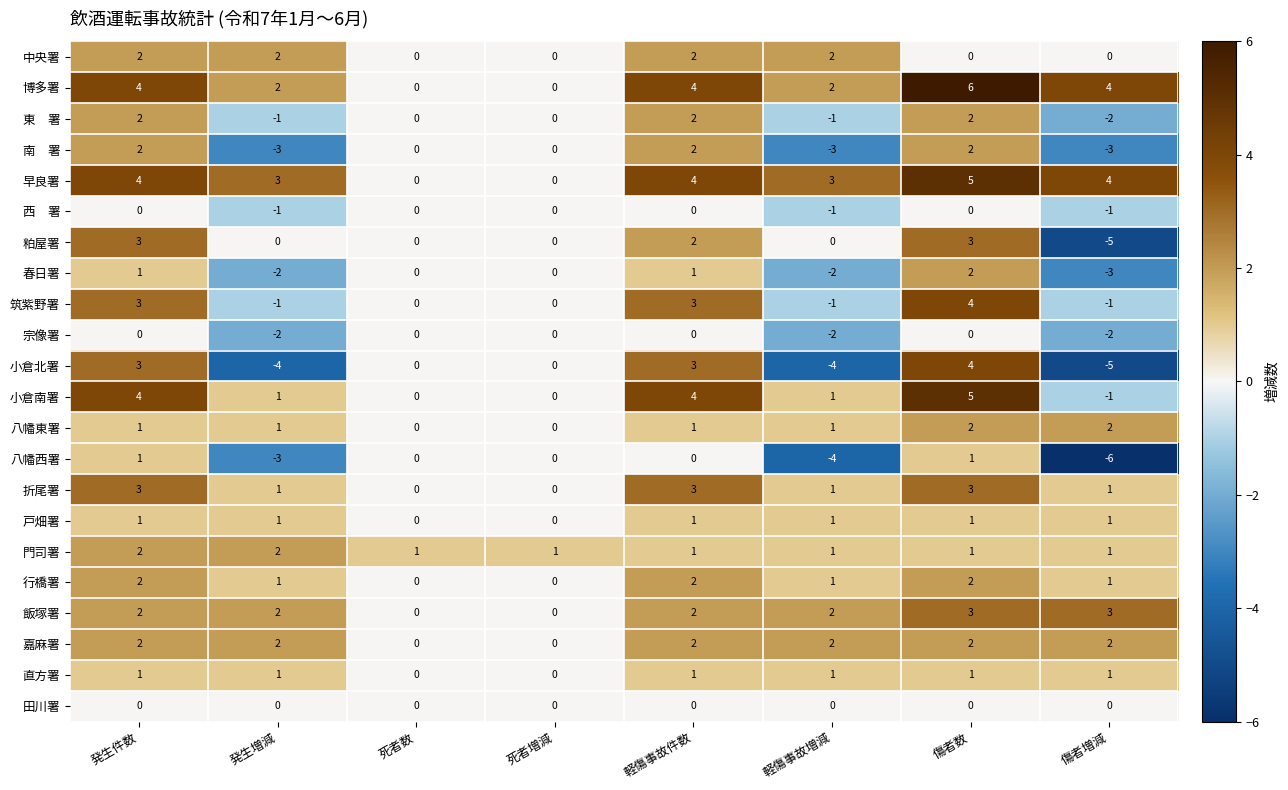

What is the difference between the 筑紫野署 values at 発生件数 and 傷者増減?

4